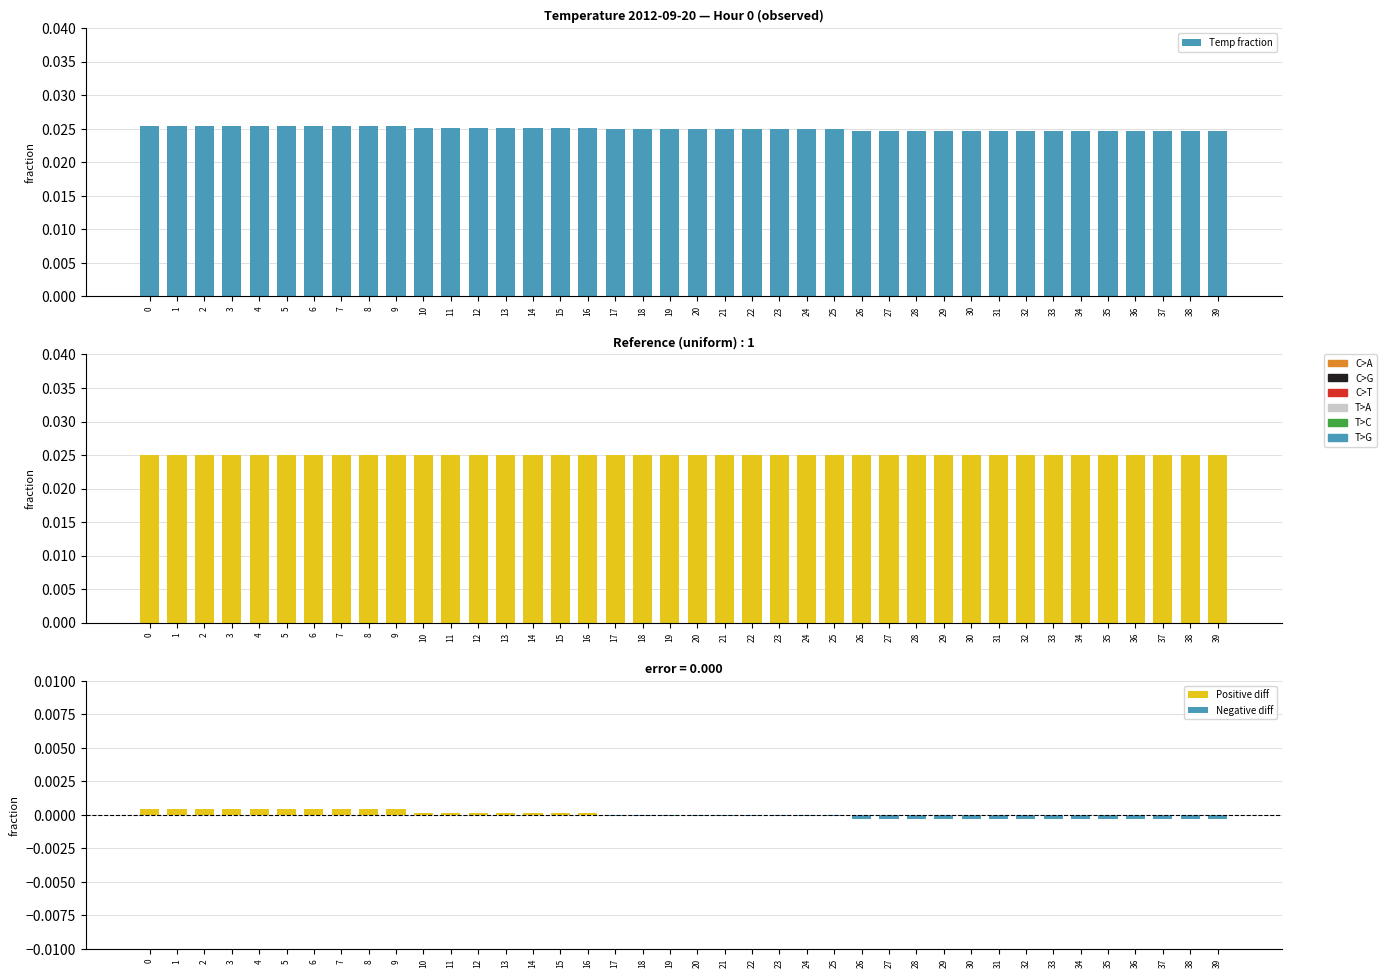

Is it true that Positive diff equals 0.0 at 14?

True